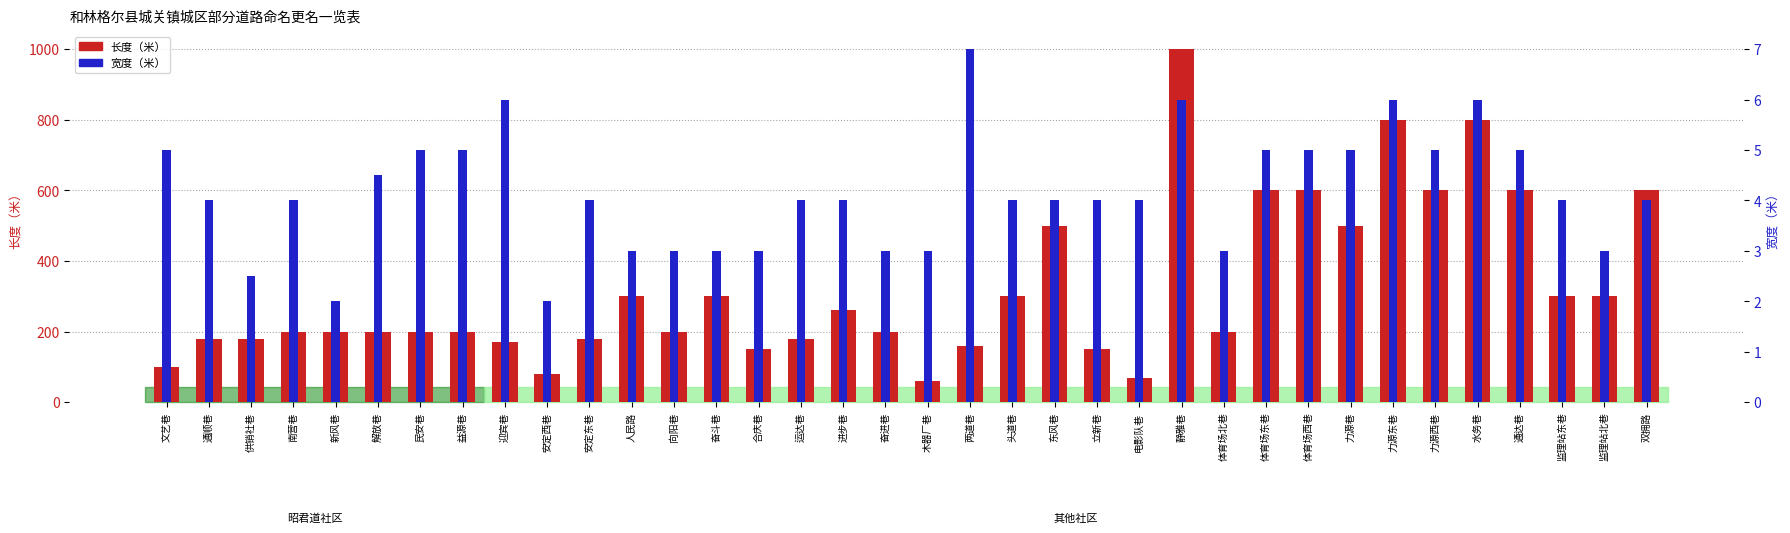

Is it true that 长度（米） equals 280.7 at 东风巷?

False